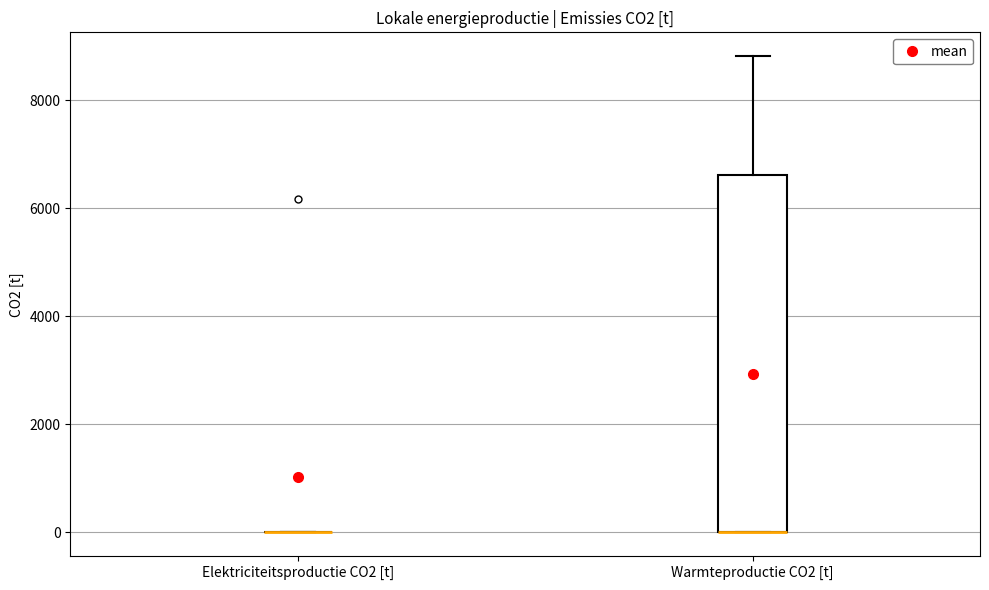

Comparing the boxes themselves (not the whiskers), which one is the tallest?

Warmteproductie CO2 [t]